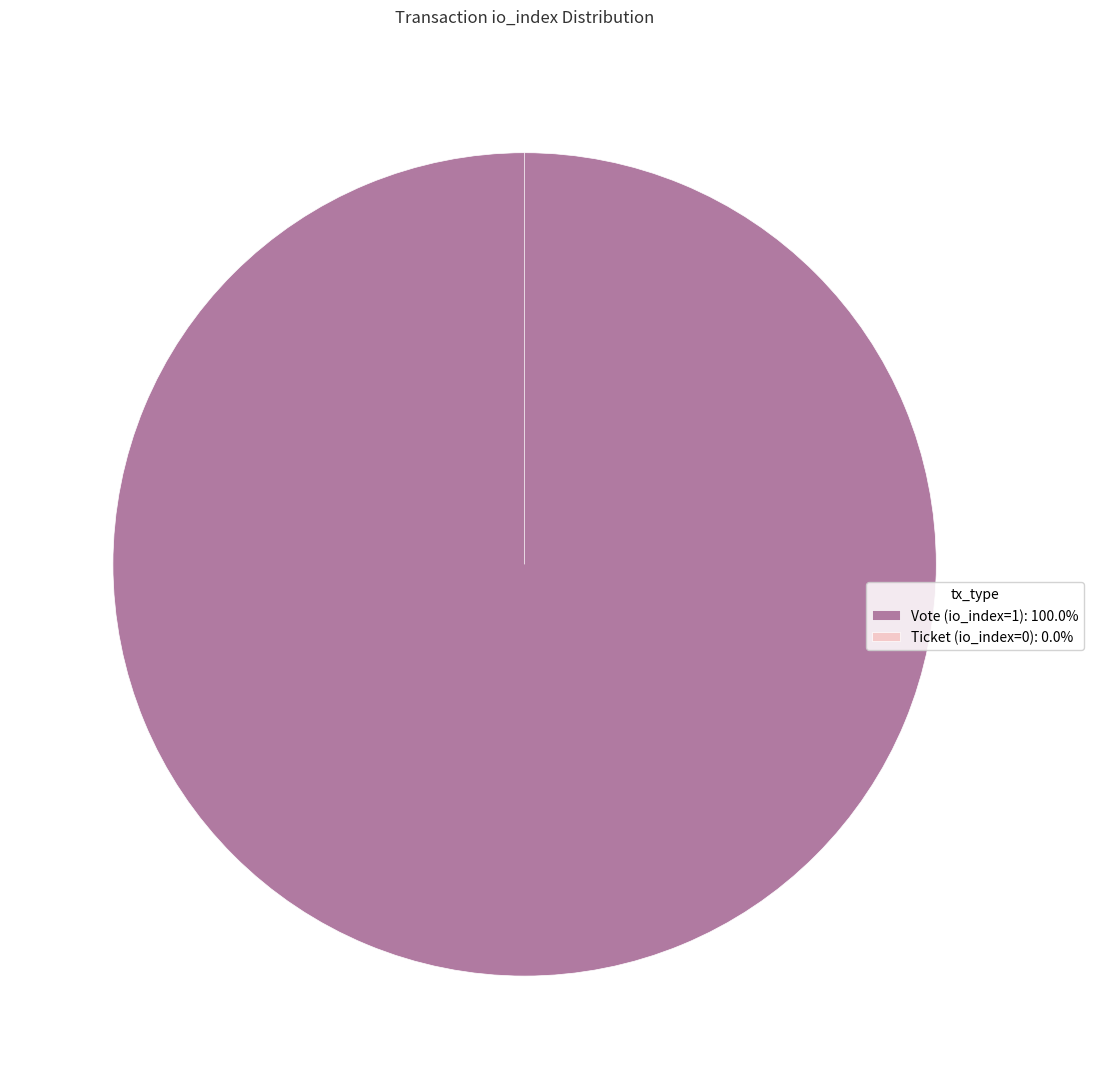

Is the sum of Vote (io_index=1) and Ticket (io_index=0) greater than half?

Yes